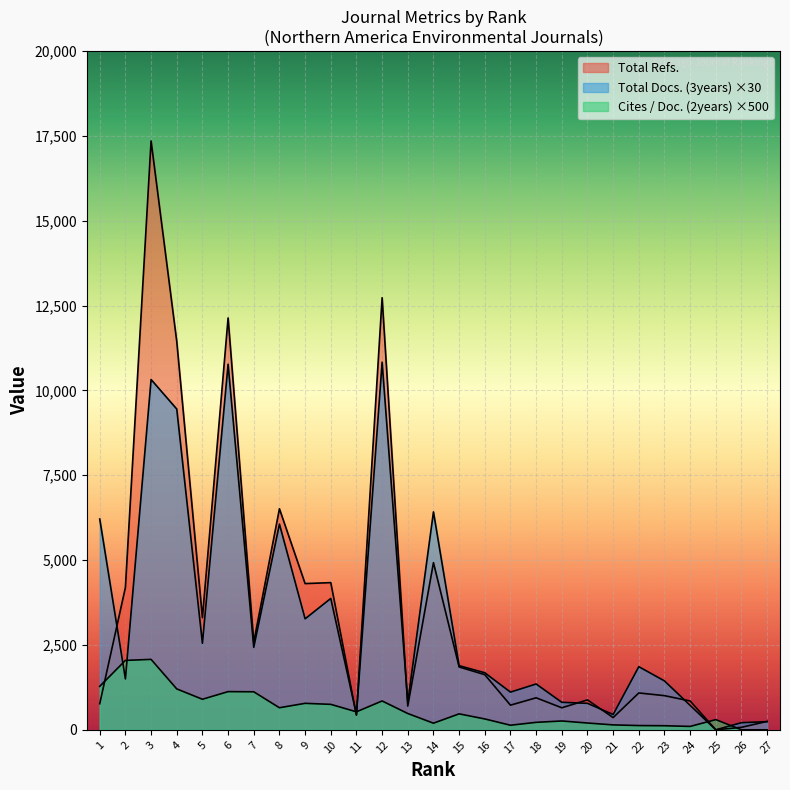

Which series changed the most between 8 and 14?

Total Refs.